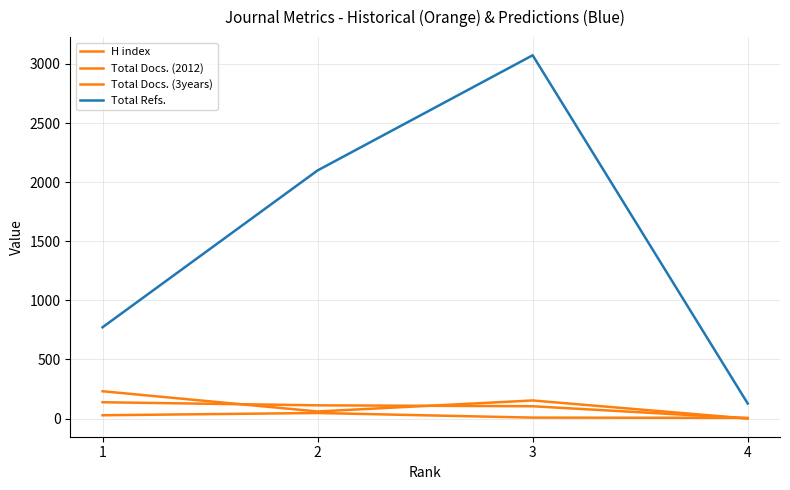

At which category is the sum across all series the highest?

3